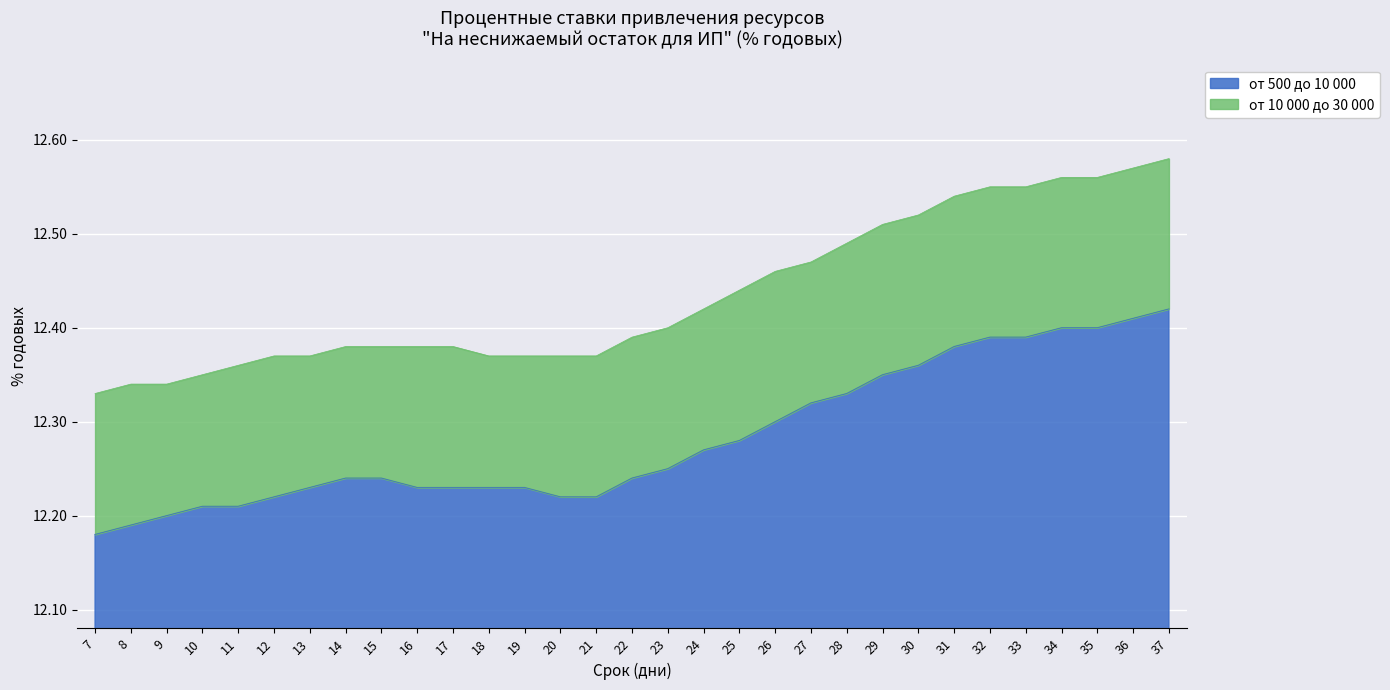

What is the difference between the maximum and minimum values in the от 500 до 10 000 series?

0.2